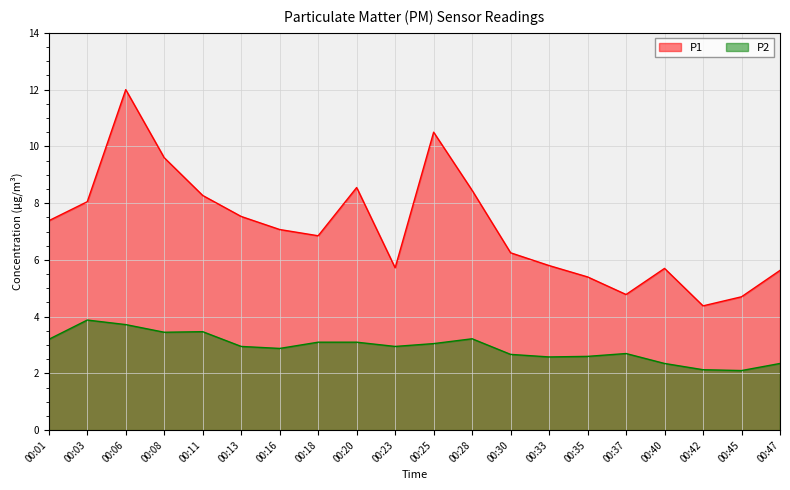

At which label does P2 reach its minimum?

00:45